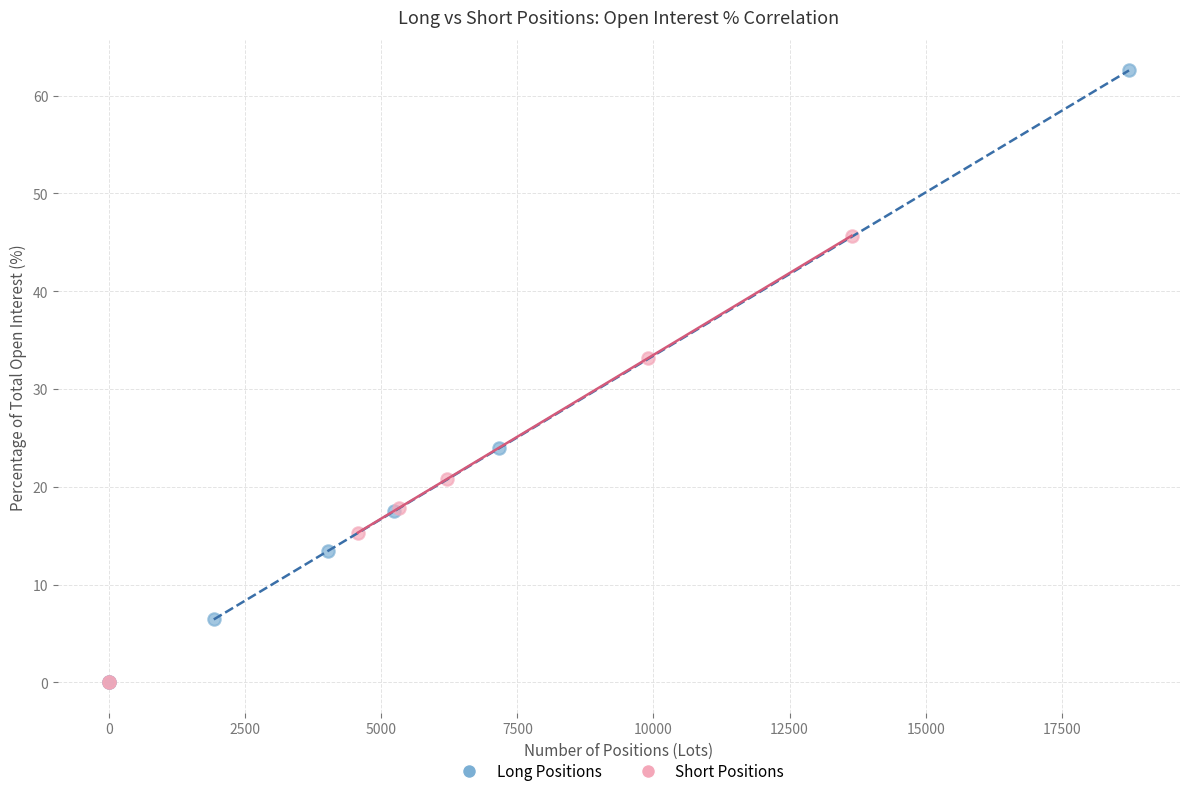

Which series reaches the maximum Y coordinate?

Long Positions